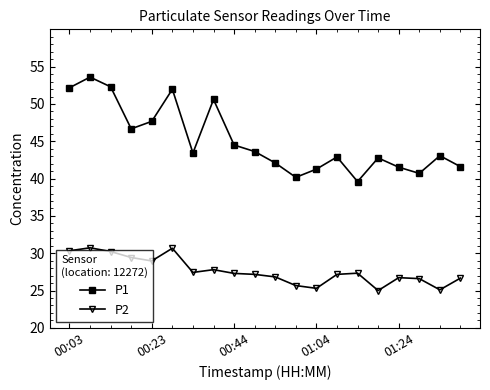

Which series has the largest range (max minus min)?

P1